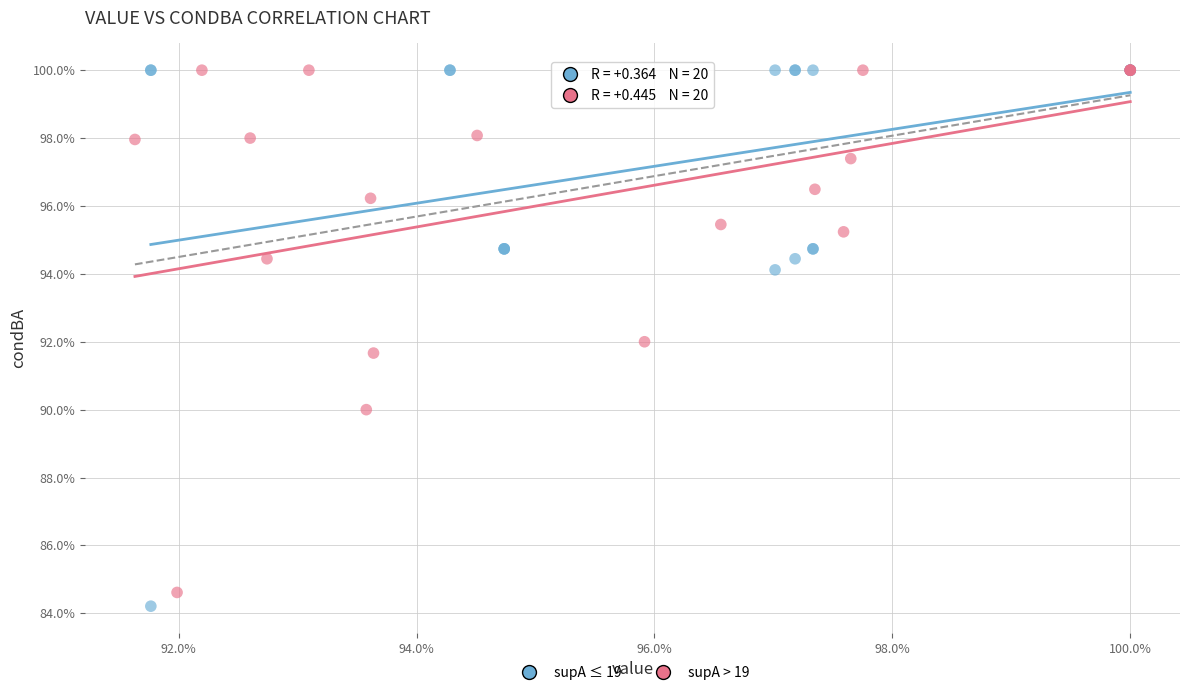

Which series has the widest spread of Y values?

supA ≤ 19